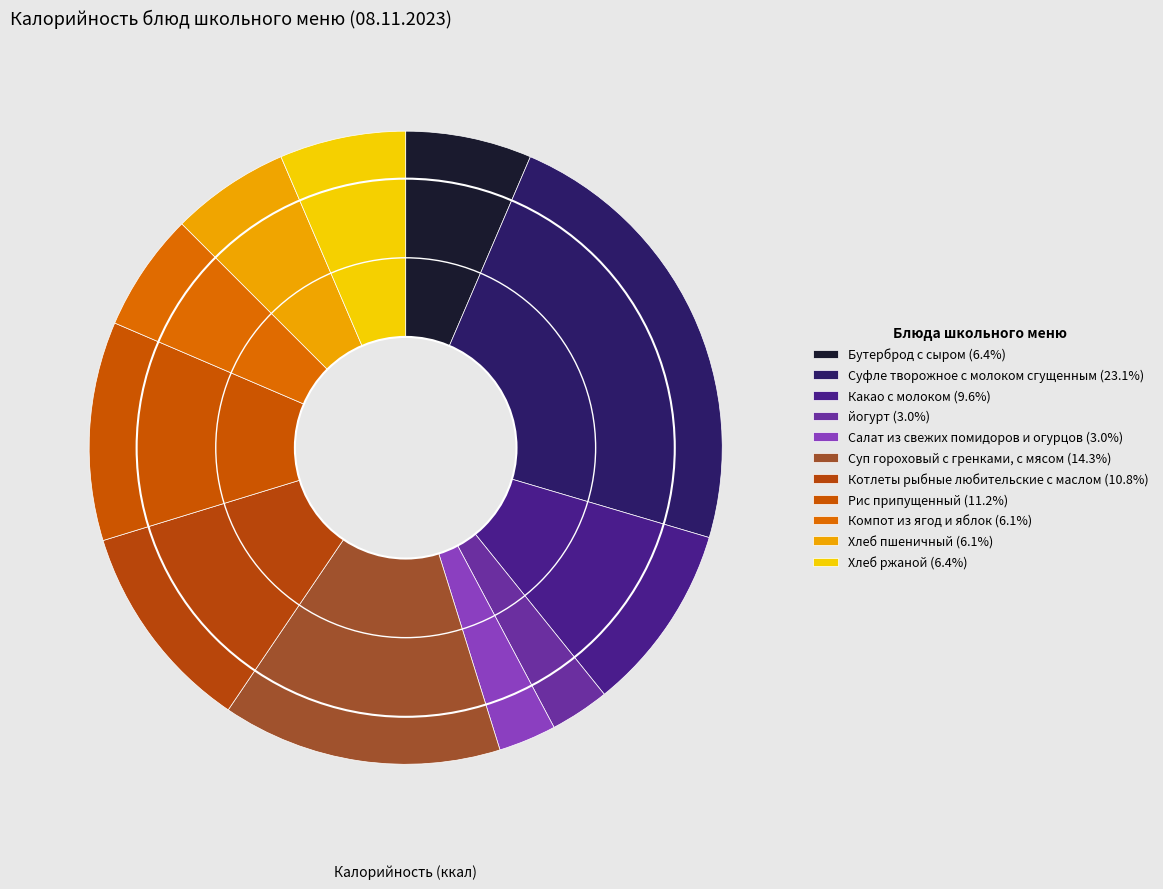

Is it true that Суфле творожное с молоком сгущенным is 12% of the pie?

False